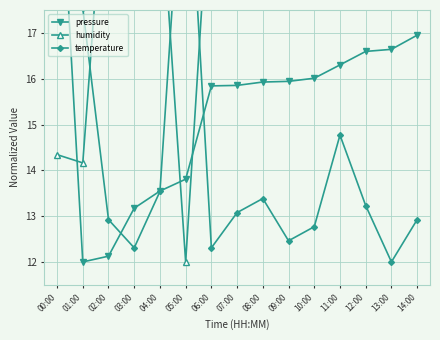

True or false: pressure and humidity cross at least once.

True